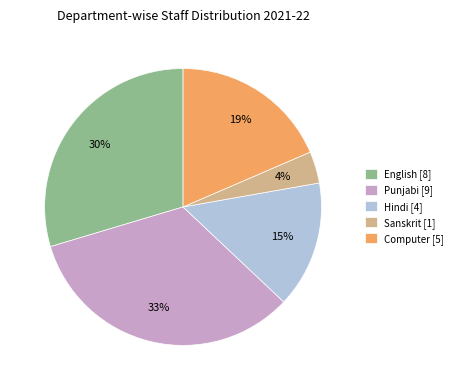

Rank the categories by value from lowest to highest.

Sanskrit, Hindi, Computer, English, Punjabi